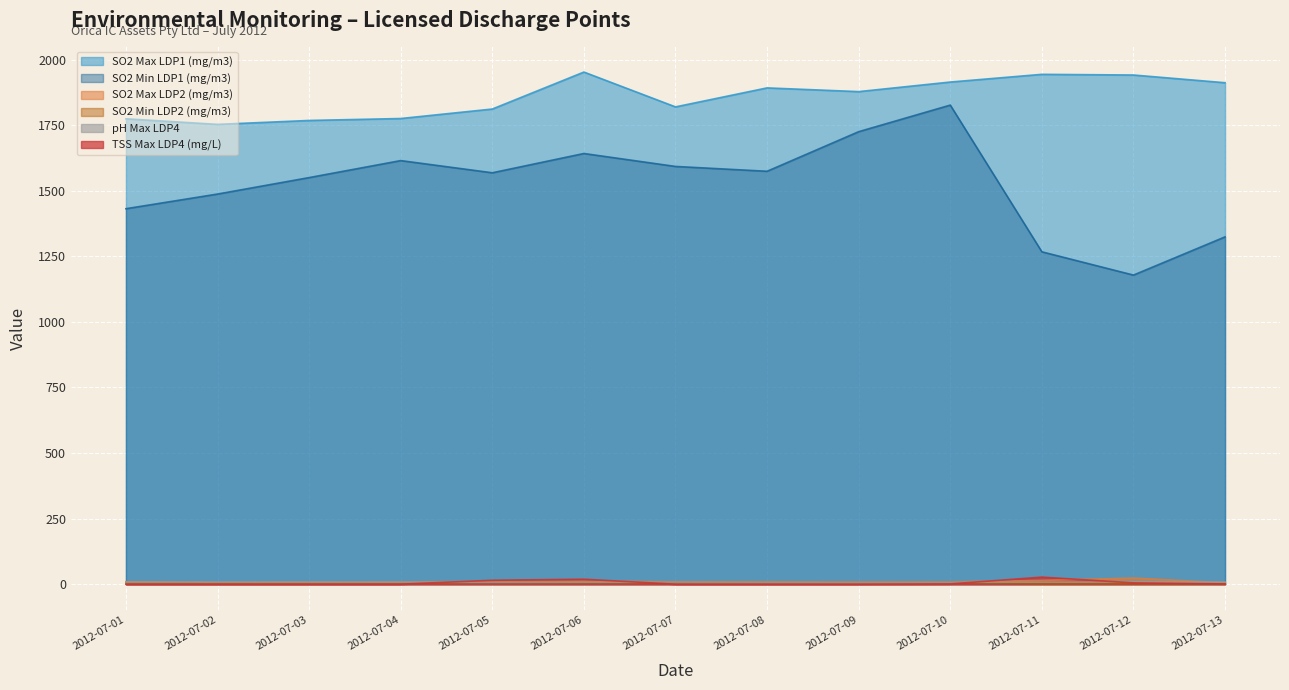

How many intersections are there between TSS Max LDP4 (mg/L) and SO2 Min LDP2 (mg/m3)?

4